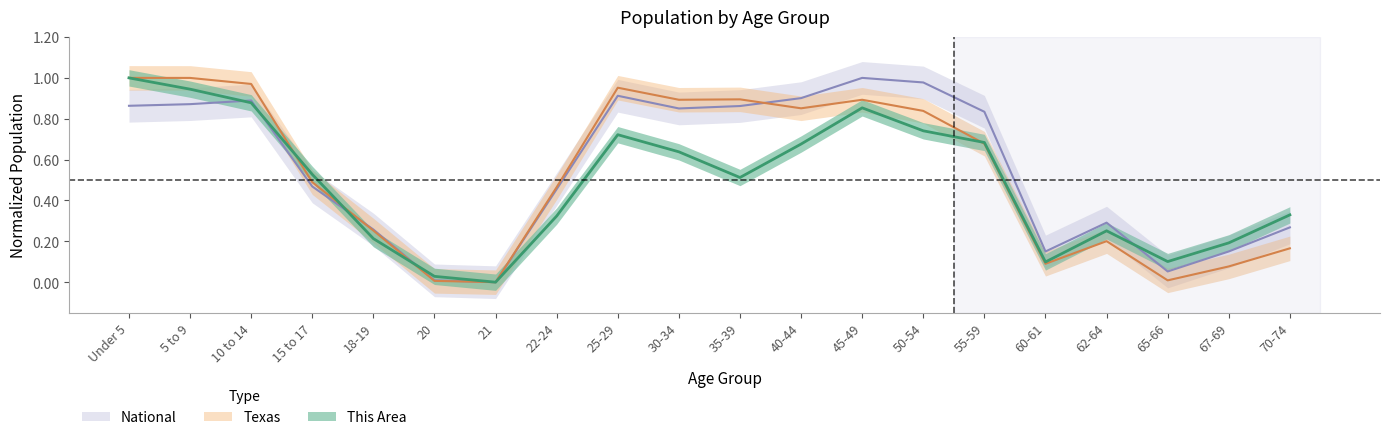

At which category does This Area reach its first local valley?

21